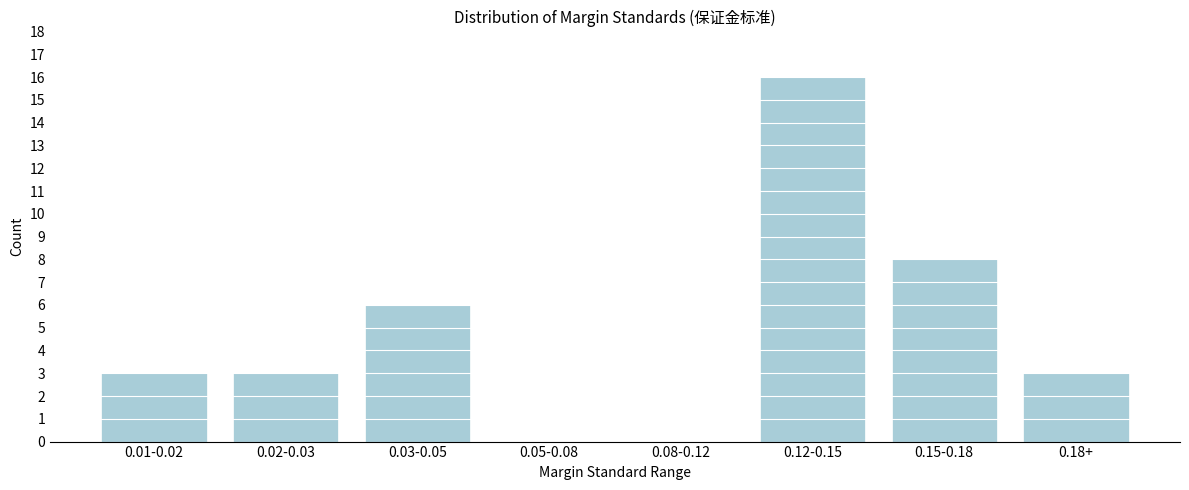

Reading left to right, list all the values displayed in this chart.

0.01-0.02=3	0.02-0.03=3	0.03-0.05=6	0.05-0.08=0	0.08-0.12=0	0.12-0.15=16	0.15-0.18=8	0.18+=3